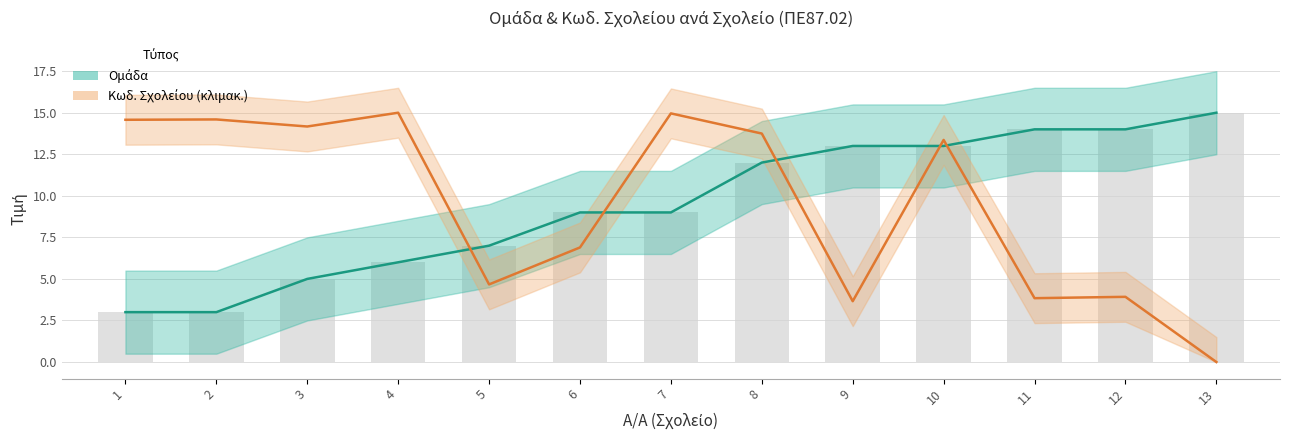

How many data points in Ομάδα are above 9?

6